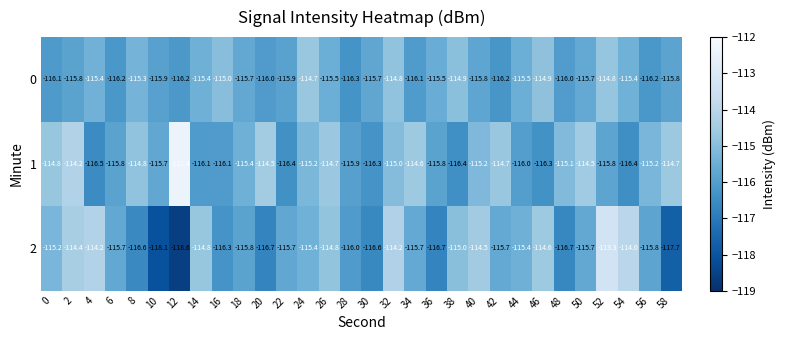

How many series are shown in this chart?

3